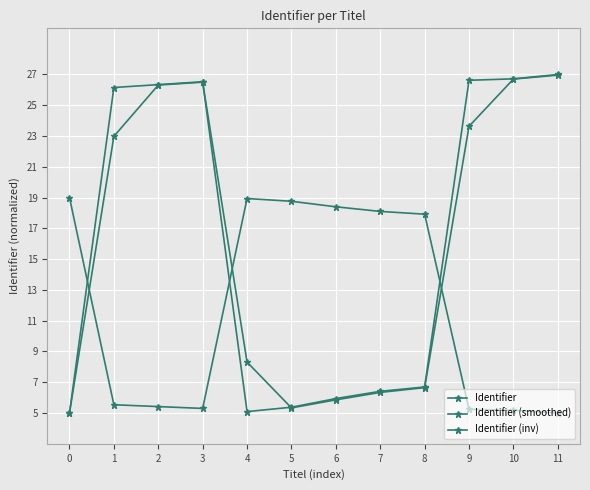

What is the approximate value of Identifier at 1?

26.2